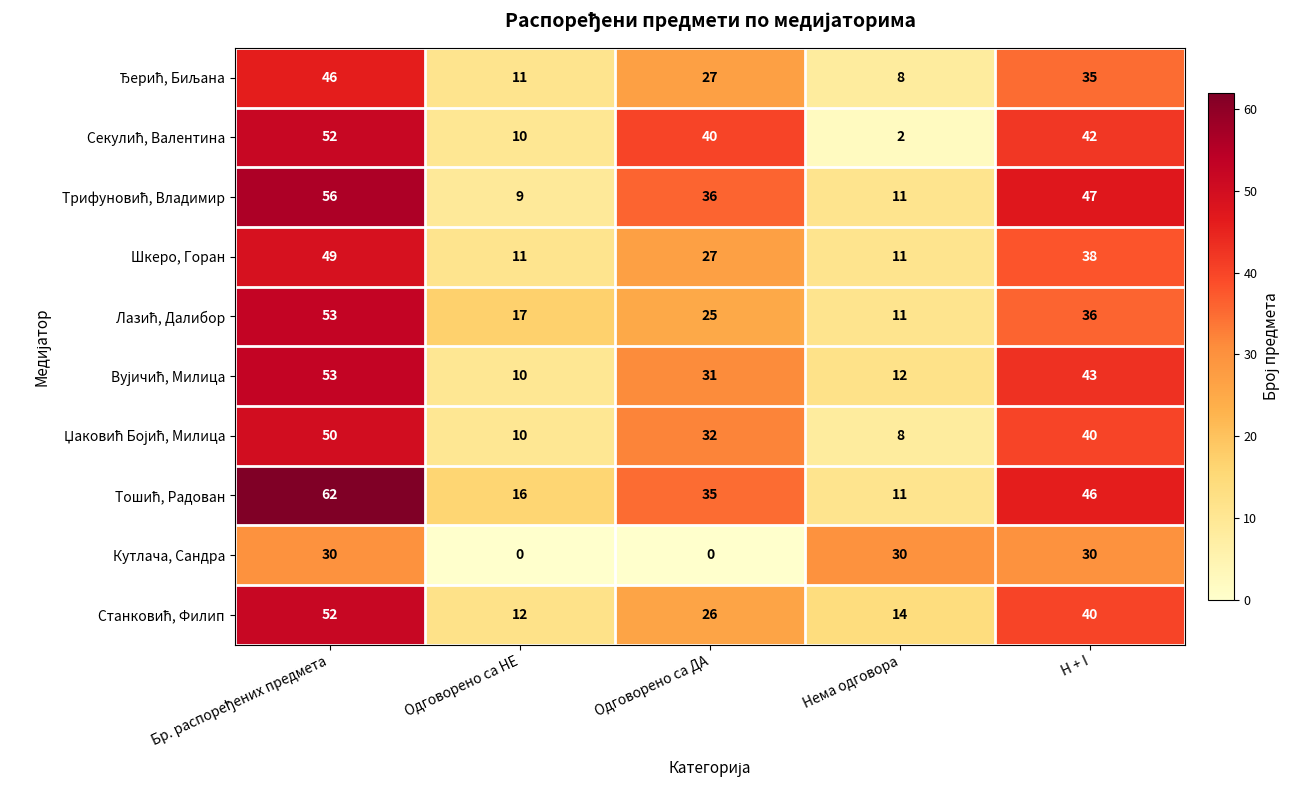

What is the spread (max minus min) of values at Нема одговора?

28